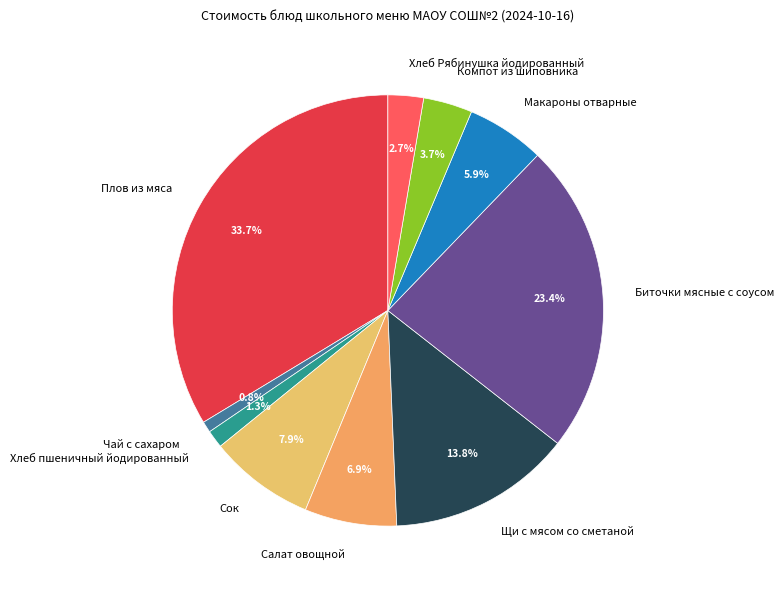

Between Хлеб пшеничный йодированный and Биточки мясные с соусом, which is larger?

Биточки мясные с соусом